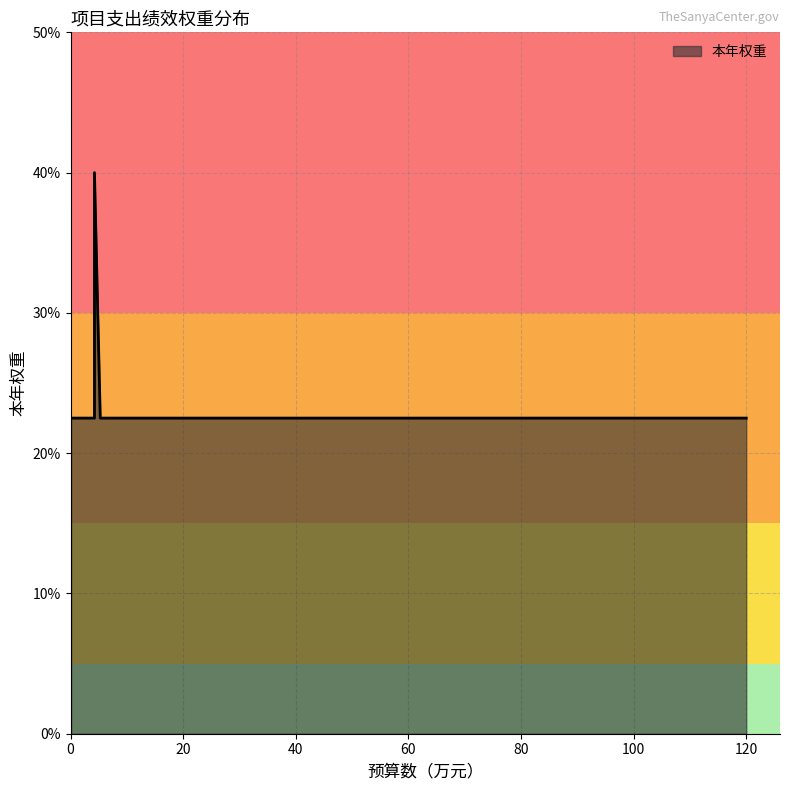

Which has a higher value, 5 or 10?

5